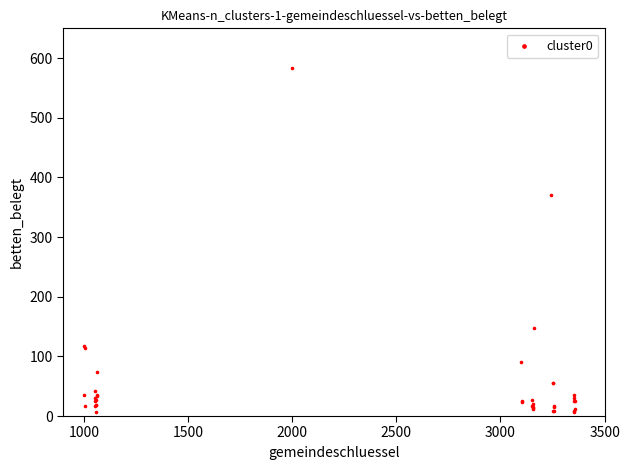

What Y value in the scatter plot is closest to 294?

371